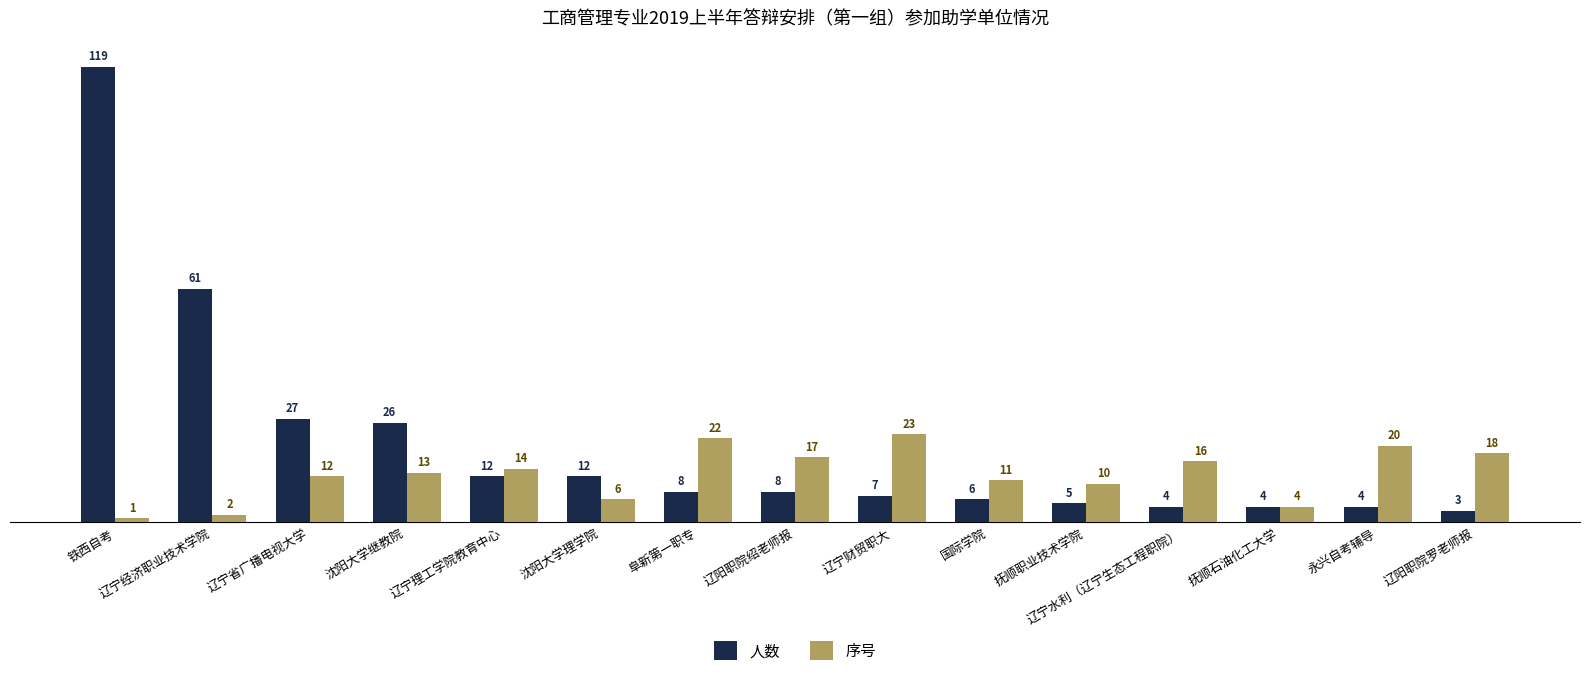

Which series has the largest range (max minus min)?

人数